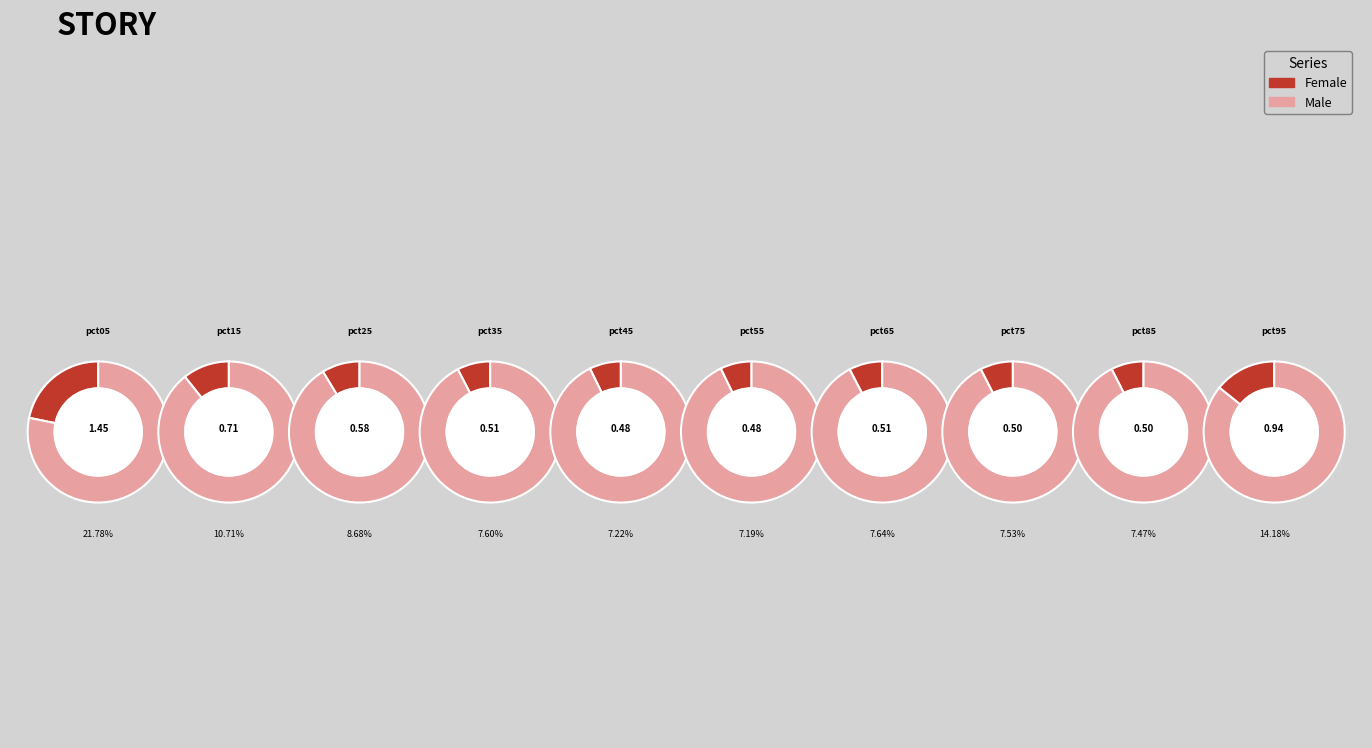

True or false: pct65 accounts for 8% of the total.

True